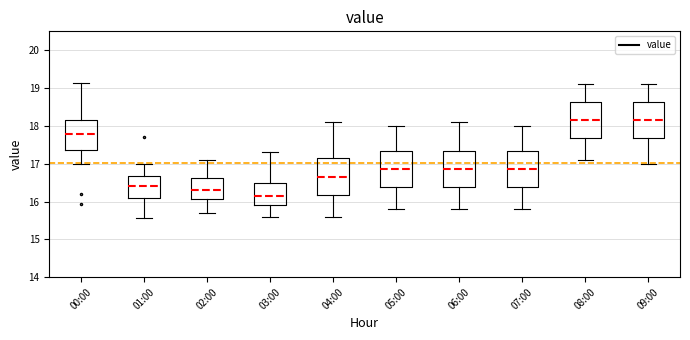

Where is the upper edge of the box for 05:00 on the y-axis? The values are not printed on the chart, so give them approximately, as read against the axis.

17.3